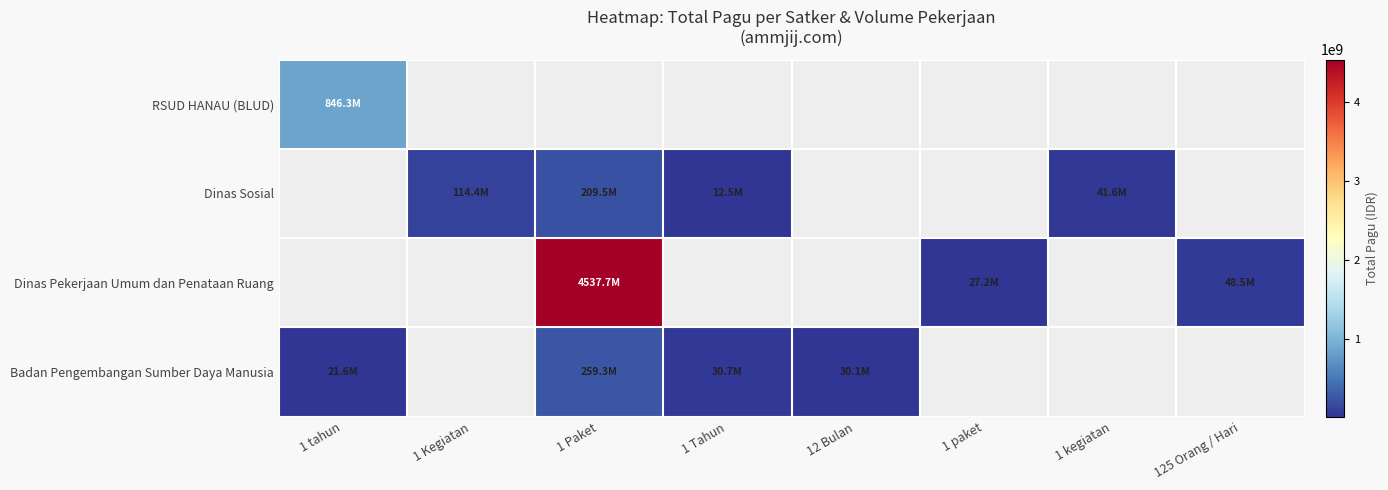

What is the difference between the highest and lowest values at 1 tahun?

824676000.0